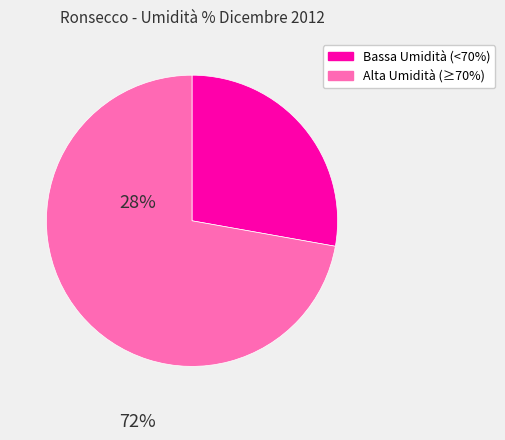

Count the number of slices in the pie.

2